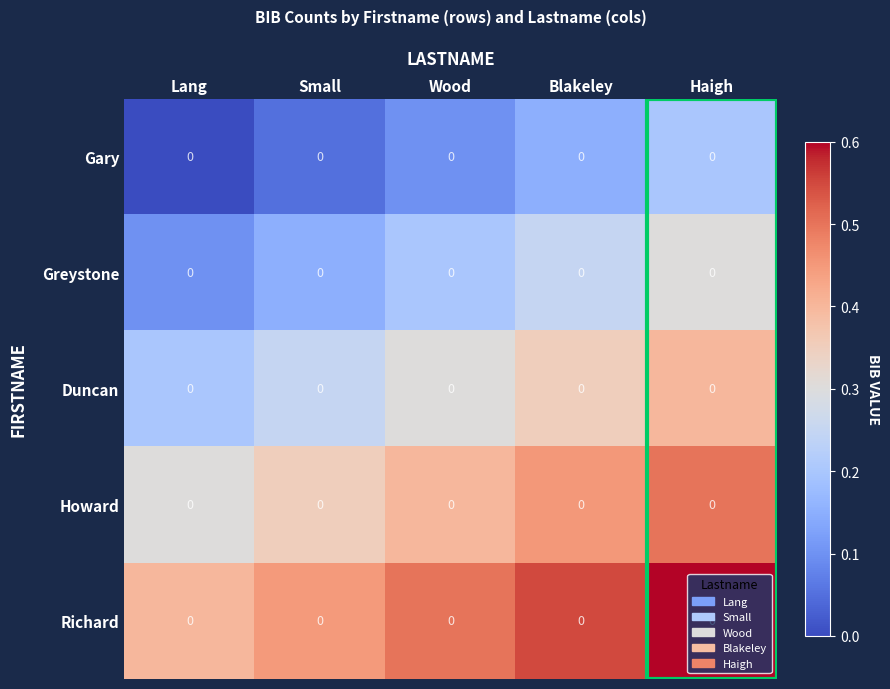

Is the value of Gary at Wood greater than the value of Richard at Haigh?

No